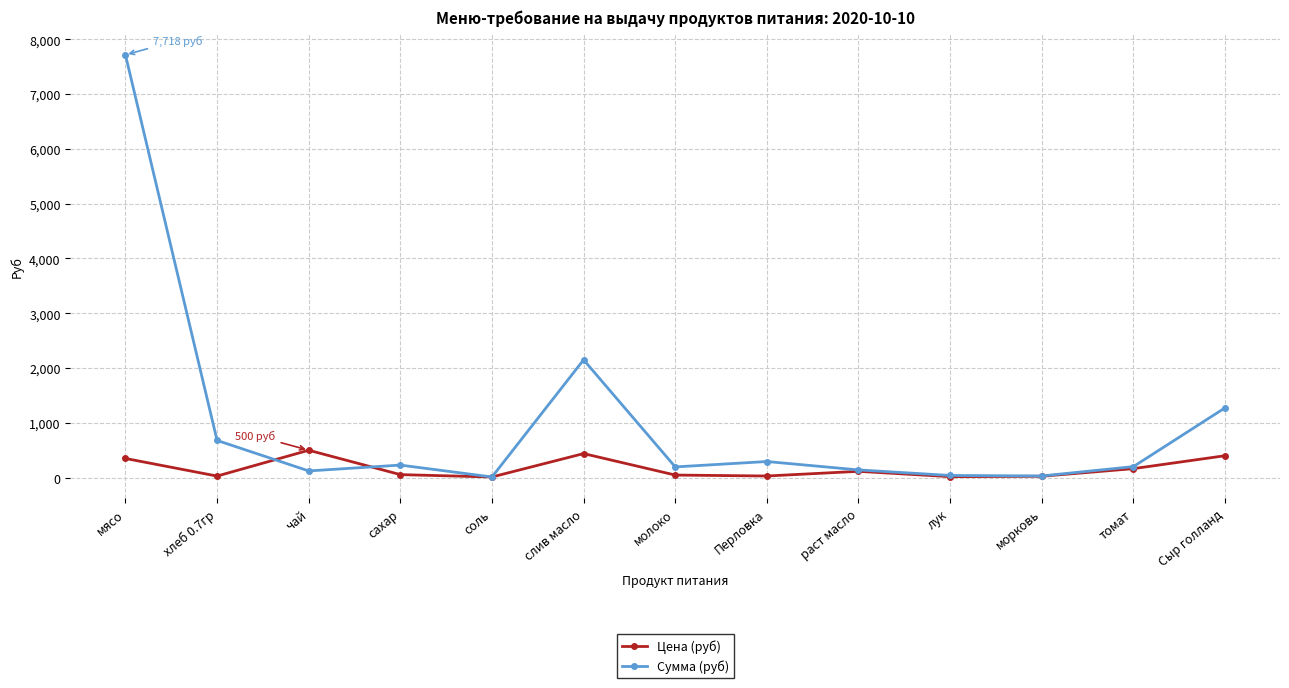

How many lines are shown in the chart?

2